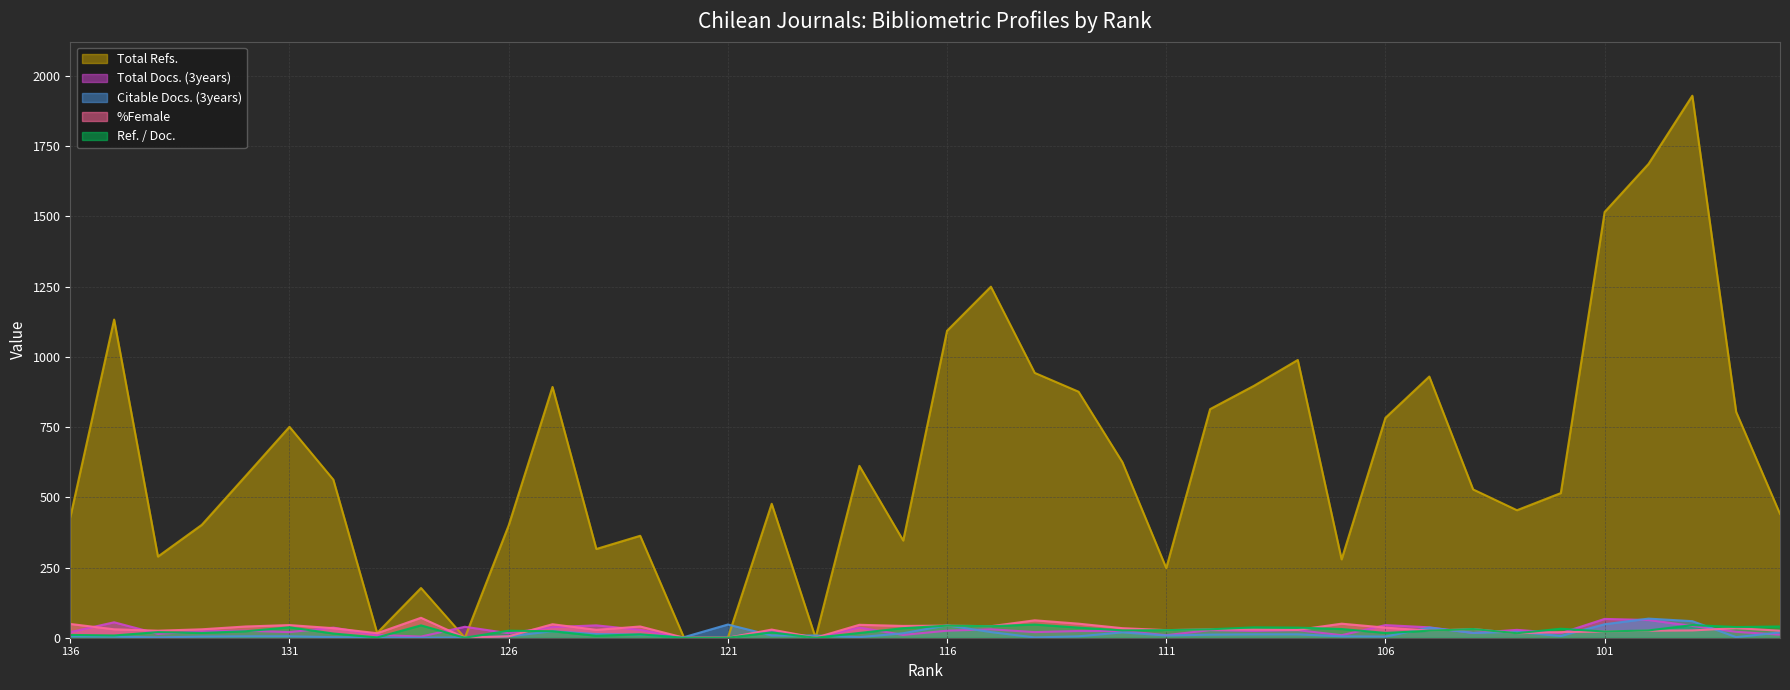

What are all the series names shown in the legend?

Total Refs., Total Docs. (3years), Citable Docs. (3years), %Female, Ref. / Doc.